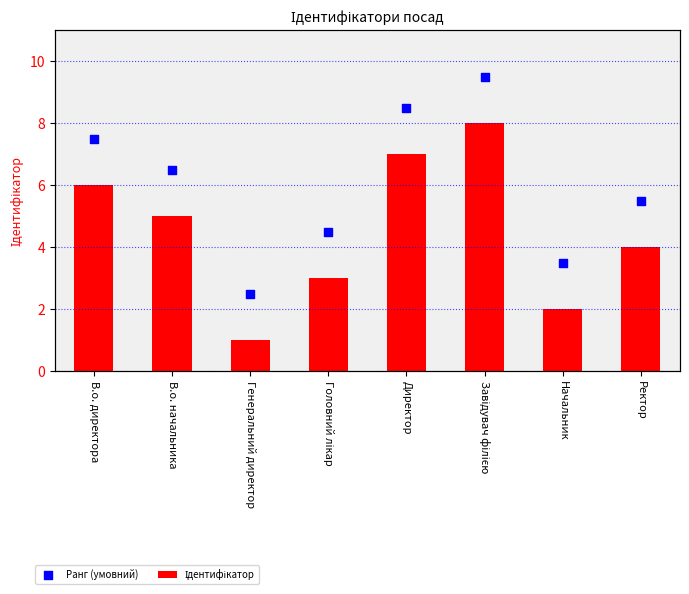

Is the value of Ранг (умовний) at Головний лікар greater than the value of Ідентифікатор at Начальник?

Yes